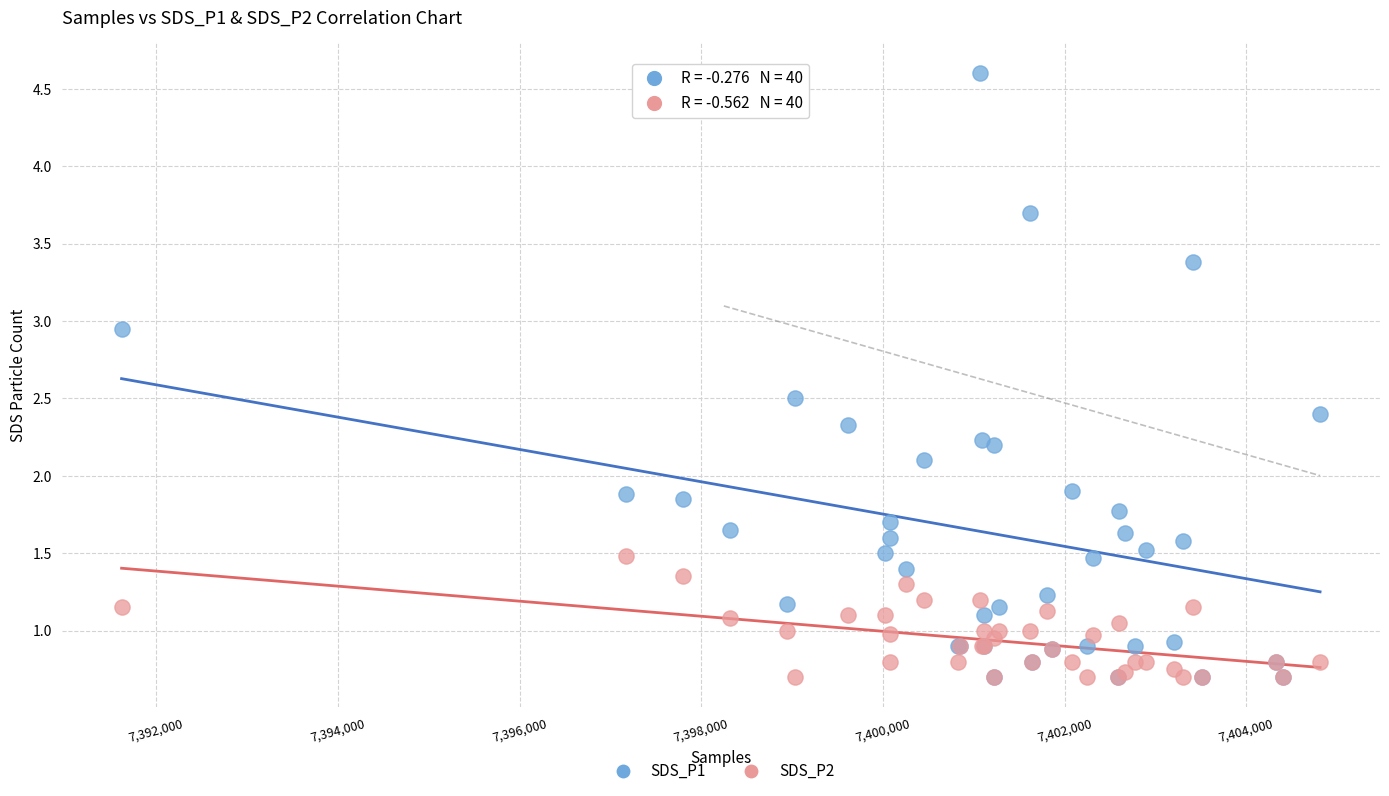

What are all the series names shown in the legend?

SDS_P1, SDS_P2